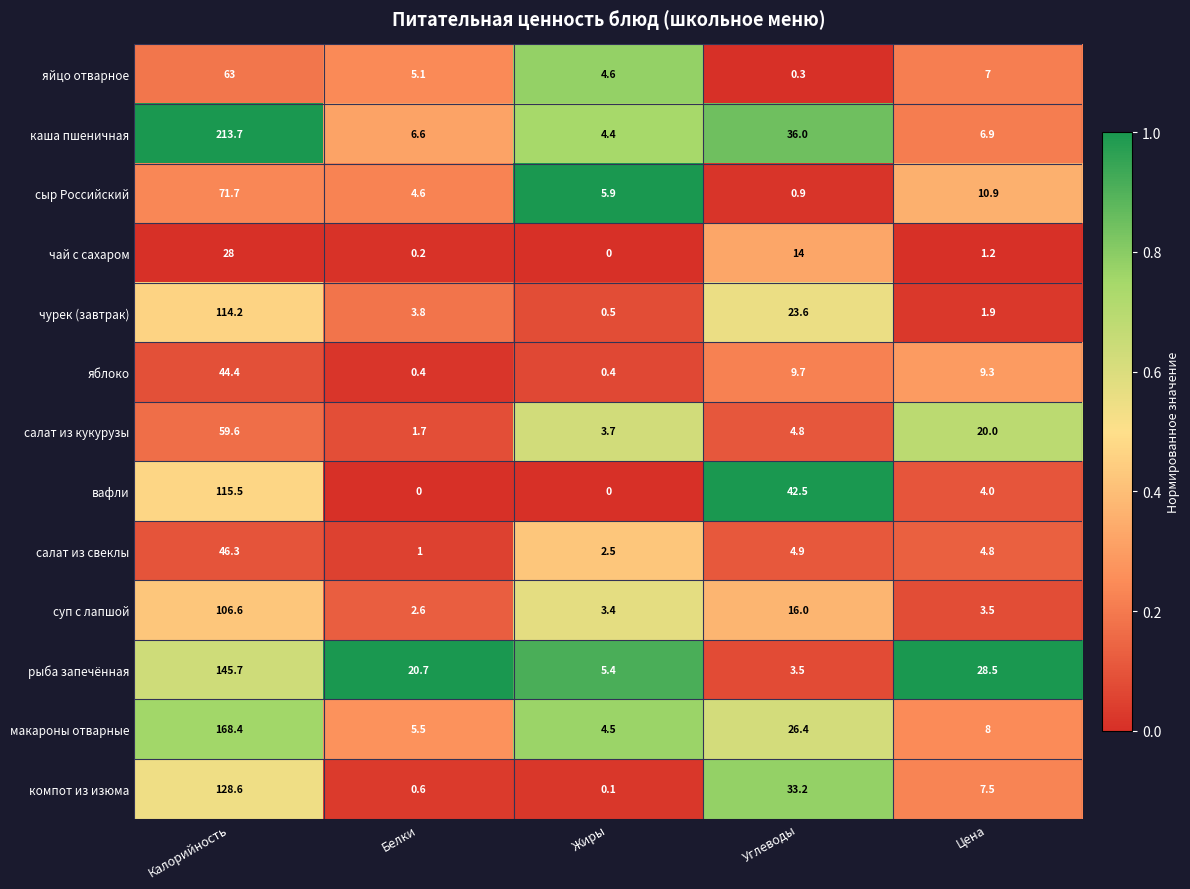

The сыр Российский series shows 71.7 at Калорийность. True or false?

True